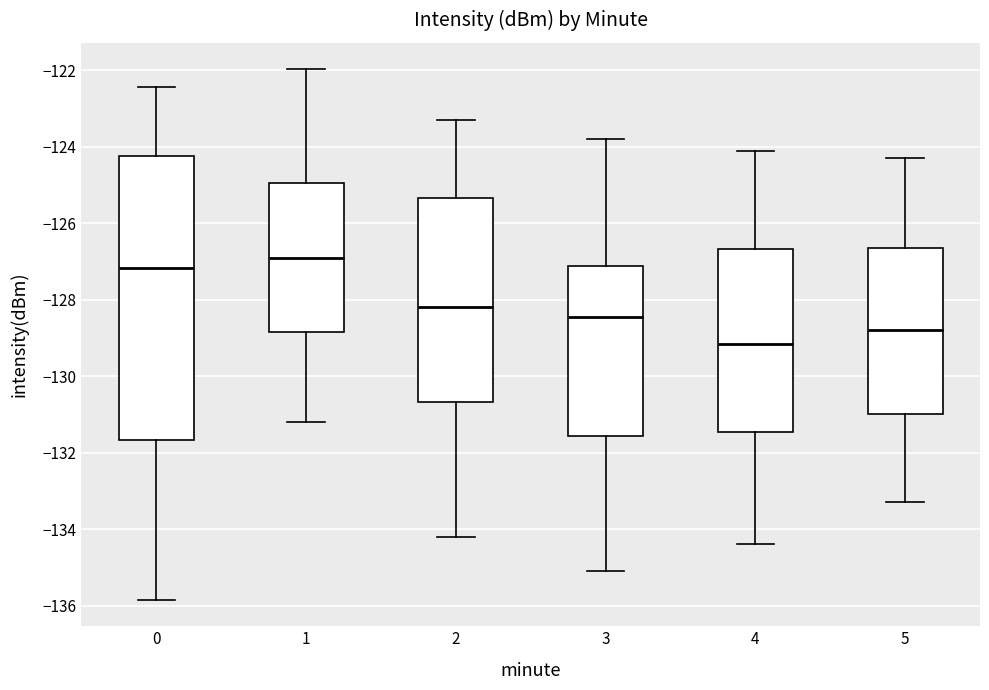

Reading left to right, read every box against the y-axis: the position of its median line, the range the box covers, and the ends of its whiskers. The values are not printed on the chart, so give them approximately, as read against the axis.

0: median -127.2, box -131.6 to -124.2, whiskers -135.8 to -122.4
1: median -127.0, box -128.8 to -125.0, whiskers -131.2 to -122.0
2: median -128.2, box -130.6 to -125.4, whiskers -134.2 to -123.2
3: median -128.4, box -131.6 to -127.2, whiskers -135.0 to -123.8
4: median -129.2, box -131.4 to -126.6, whiskers -134.4 to -124.0
5: median -128.8, box -131.0 to -126.6, whiskers -133.2 to -124.2